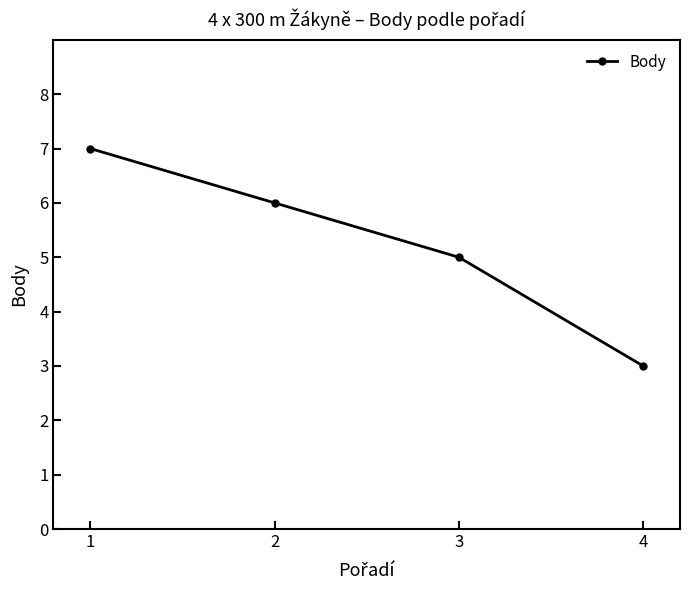

Rank the categories by value from lowest to highest.

4, 3, 2, 1